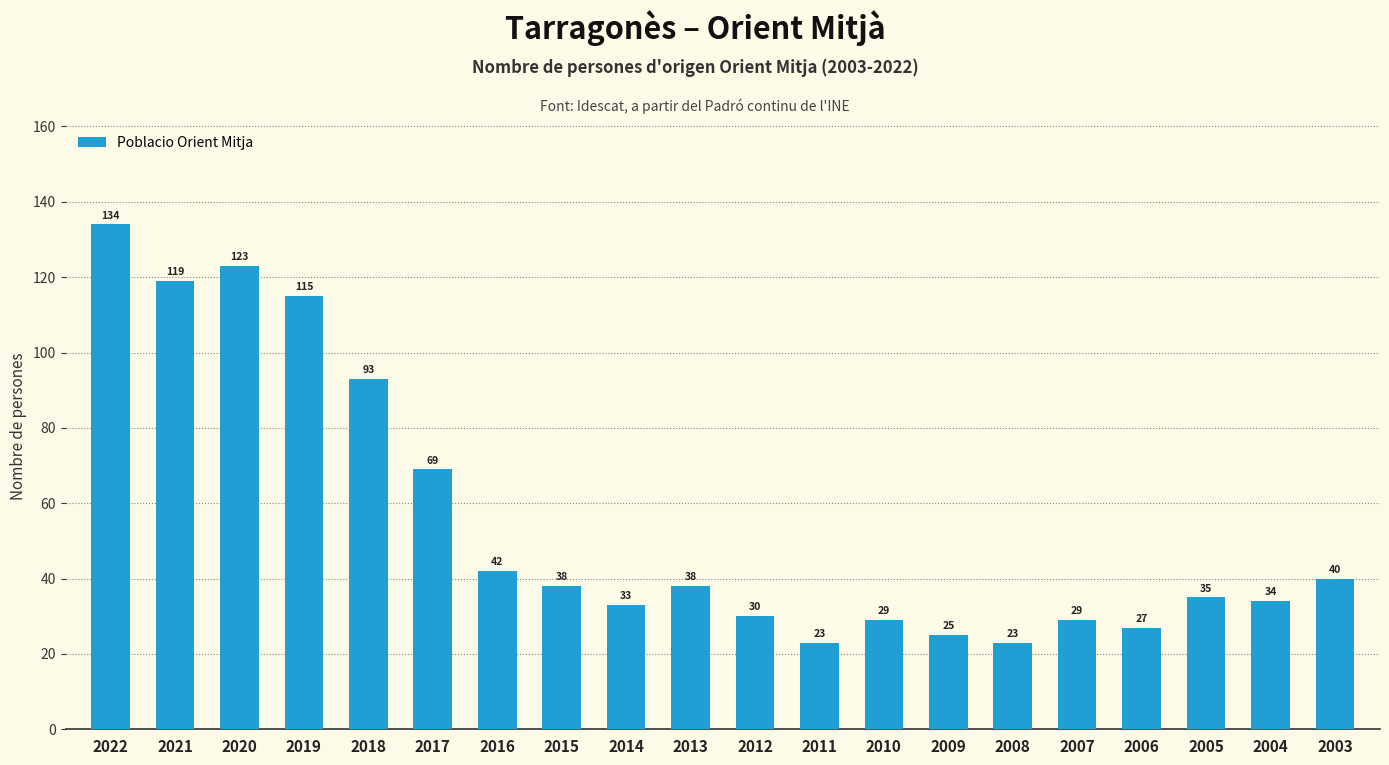

At which label is the value closest to 78?

2017